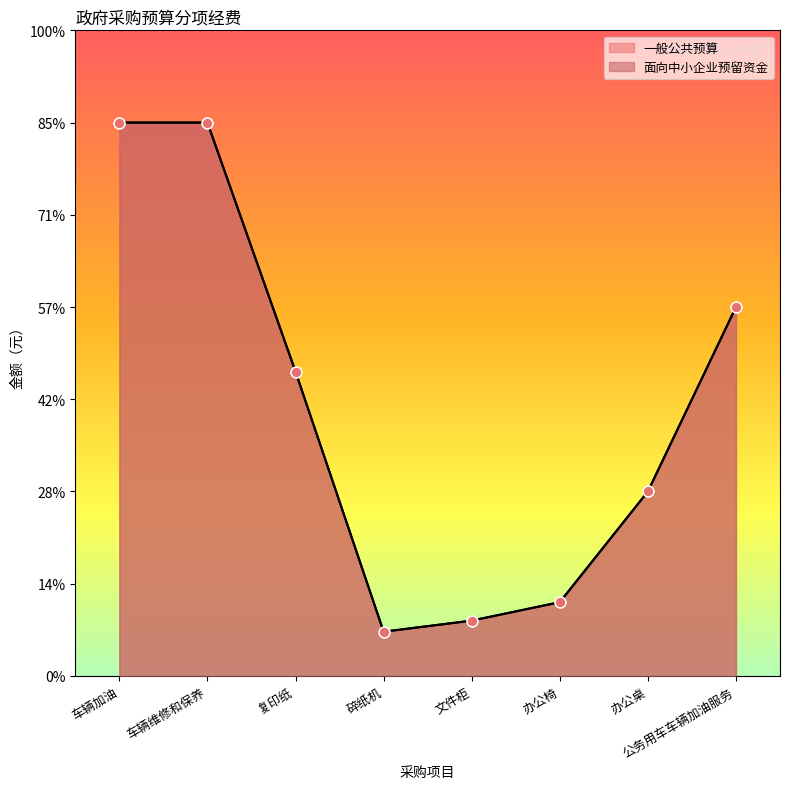

Which series contains the highest Y value?

一般公共预算